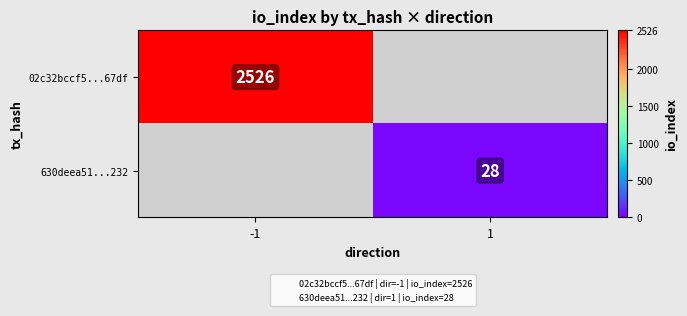

At how many categories does at least one series exceed 1044?

1